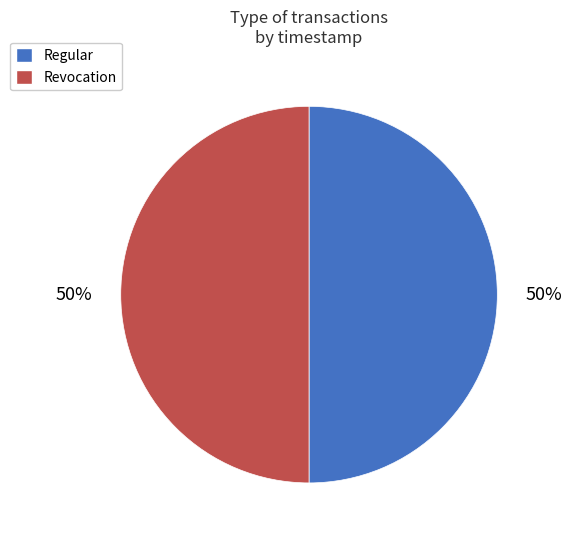

Count the number of slices in the pie.

2